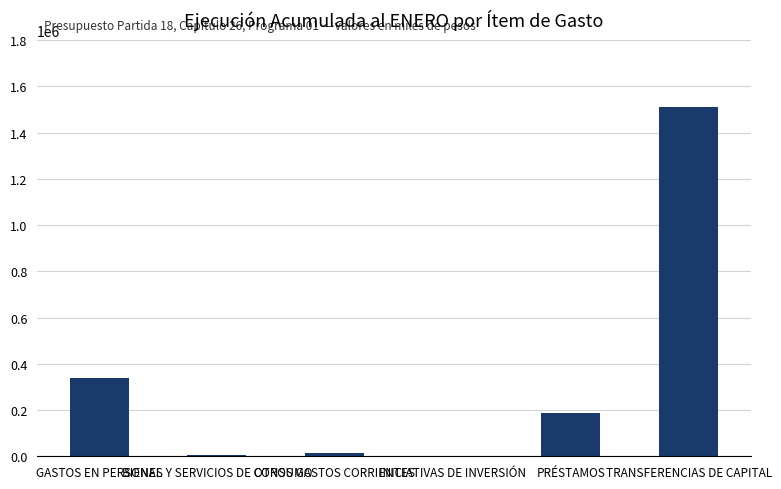

What is the maximum value shown in the chart?

1509785